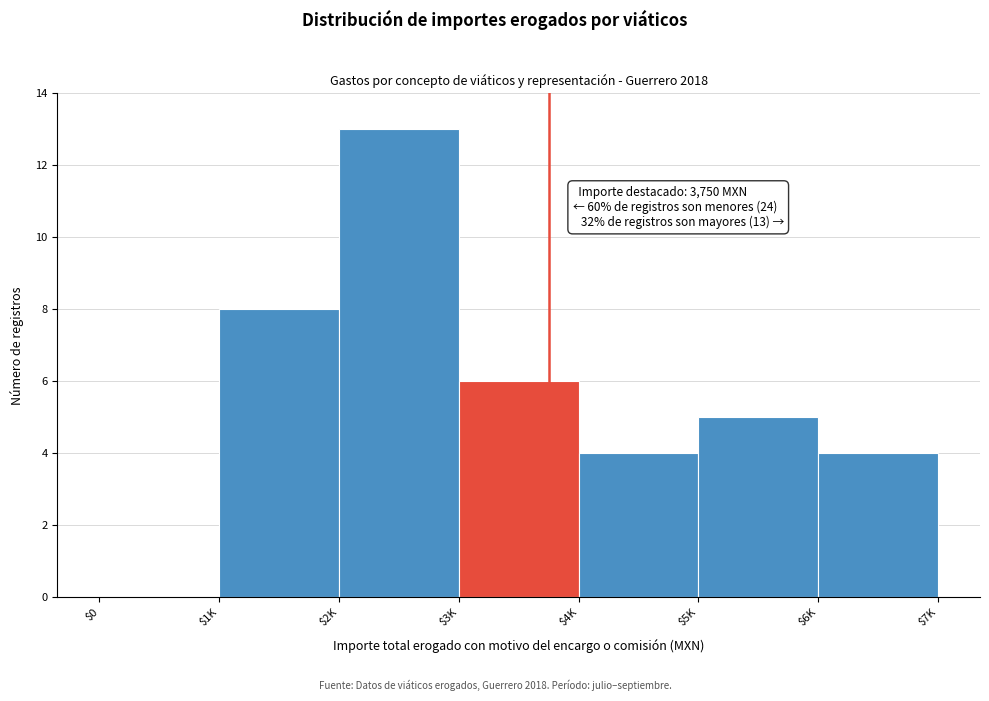

Is it true that the value at $2K is 5?

False